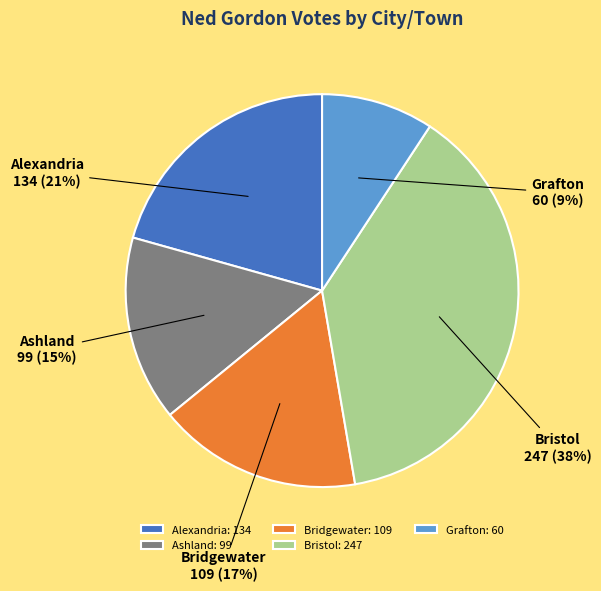

How many segments does this pie chart have?

5